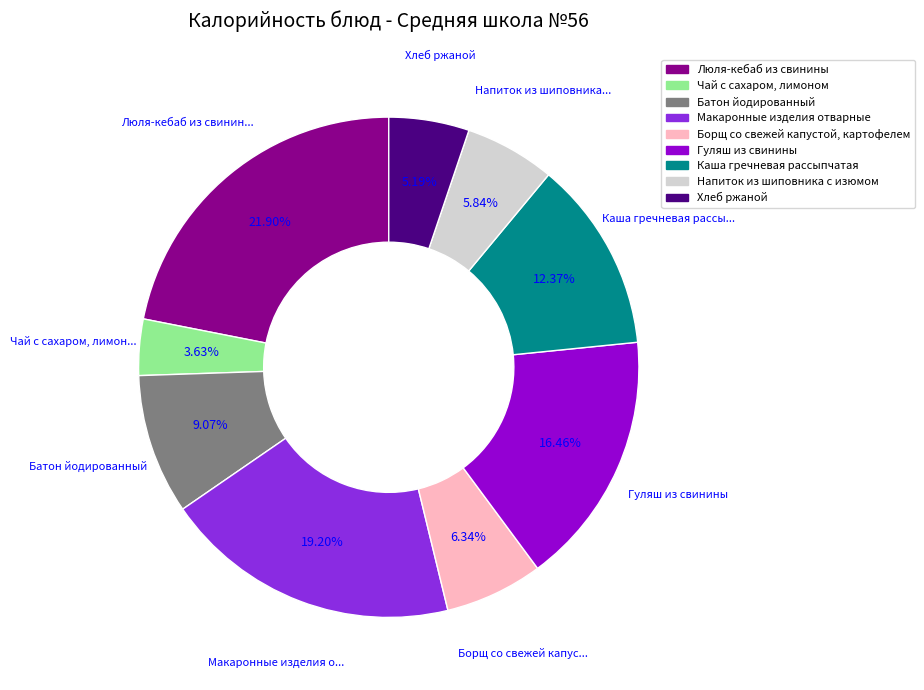

Is there a majority slice in this chart?

No